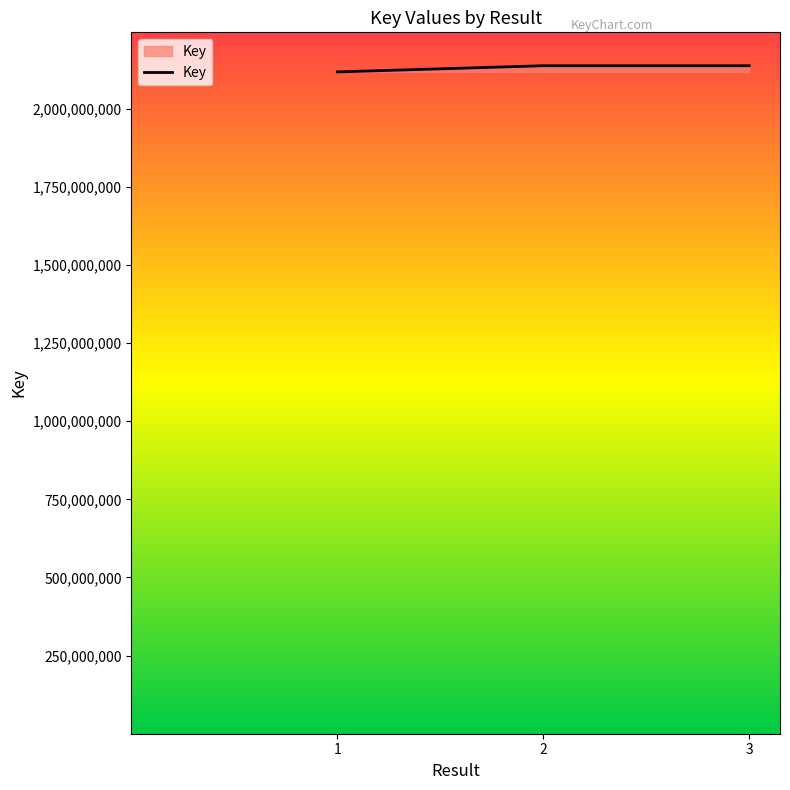

Read the value at 3, to the nearest 10.

2137663650